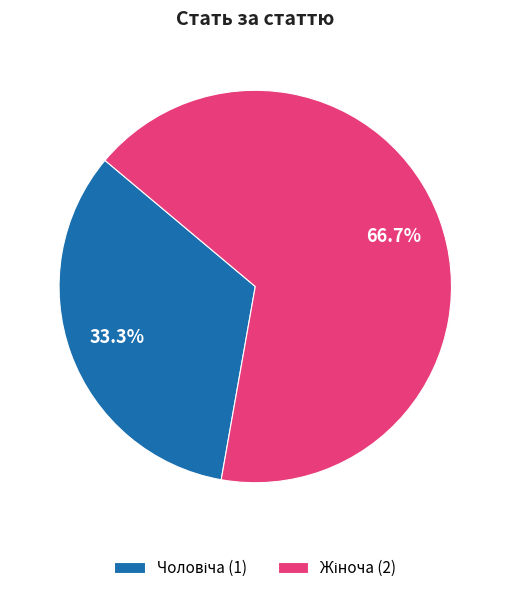

Is there a majority slice in this chart?

Yes